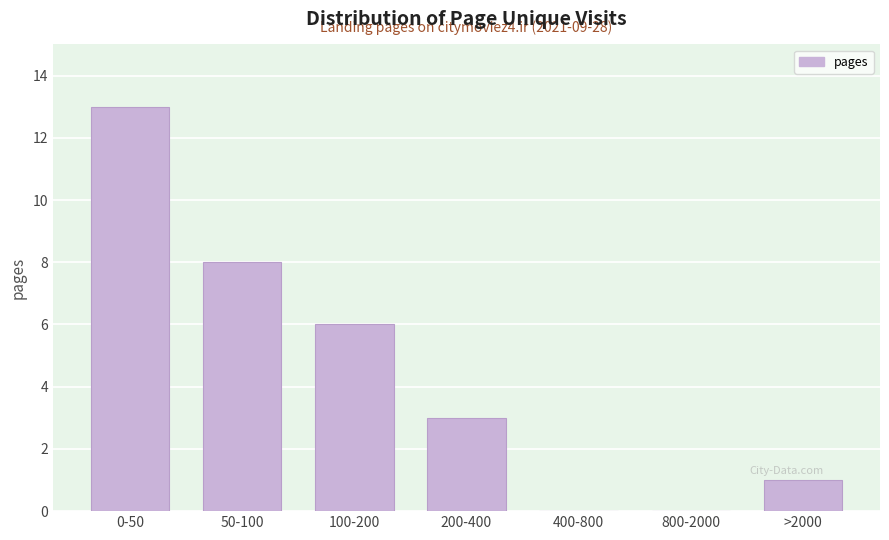

Reading left to right, transcribe all the data shown in this chart.

0-50=13	50-100=8	100-200=6	200-400=3	400-800=0	800-2000=0	>2000=1